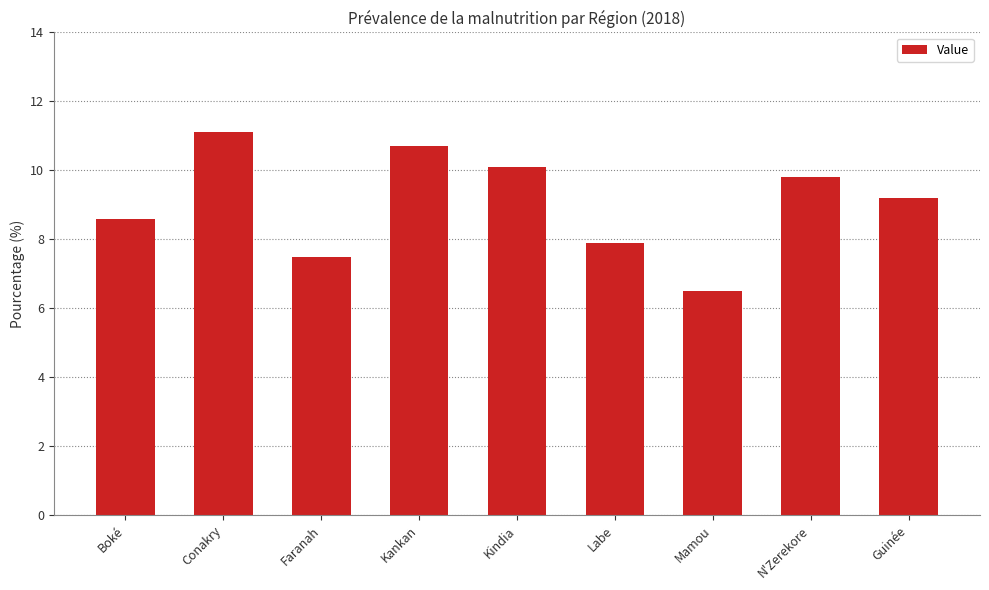

Between N'Zerekore and Faranah, which is larger?

N'Zerekore